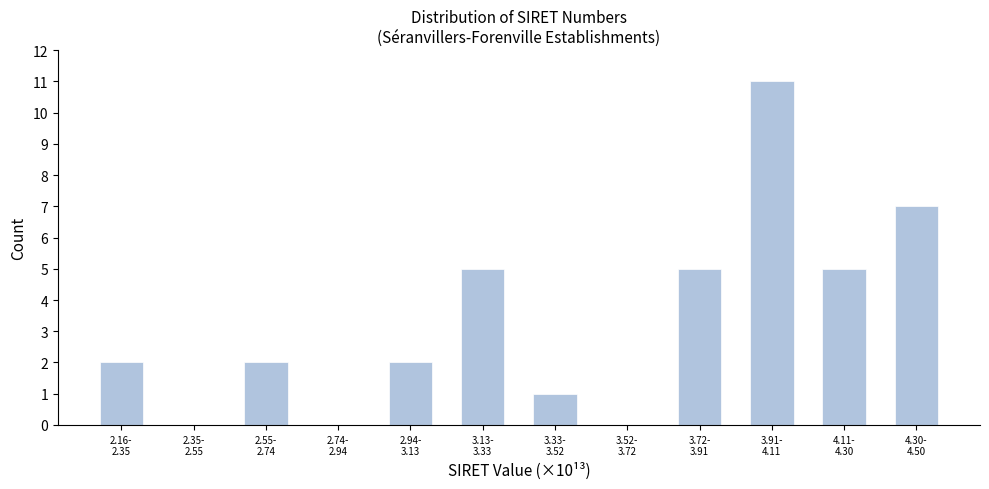

What is the sum of all values?

40